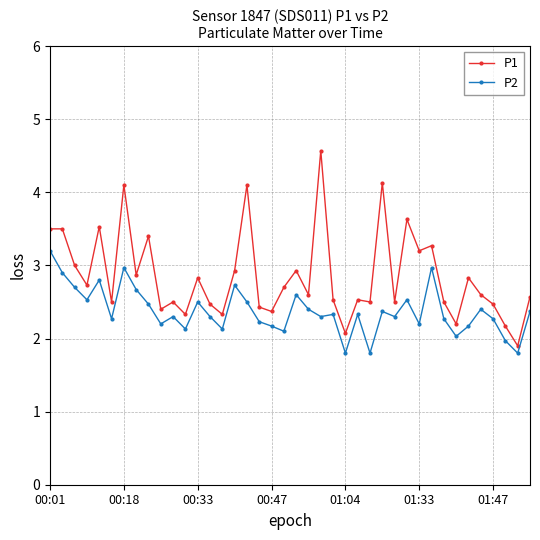

What is the difference between the maximum and minimum values in the P1 series?

2.7